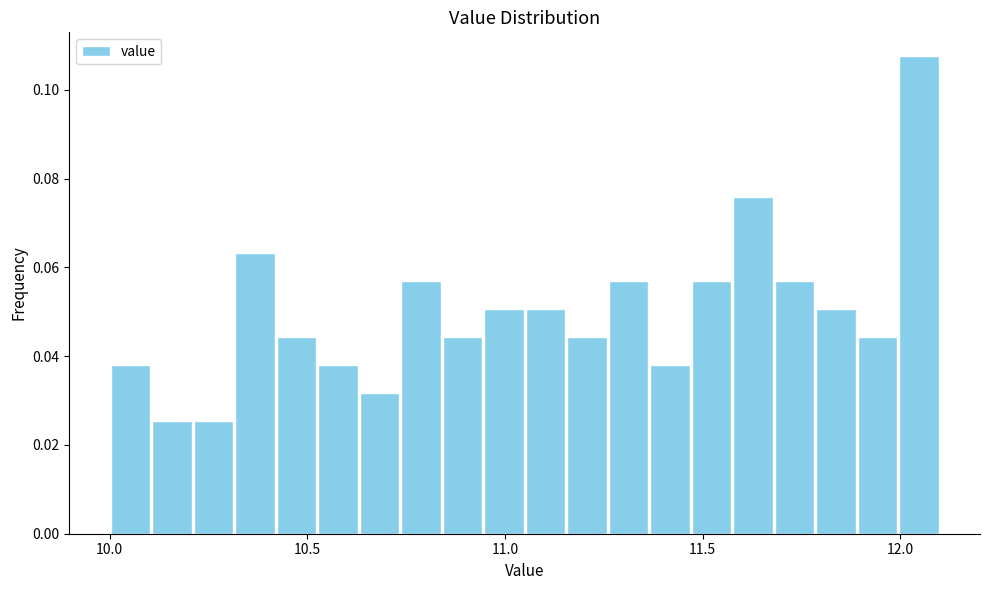

Around what value on the x-axis is the tallest bar? Give the approximate position of its centre, as read against the axis.

12.05